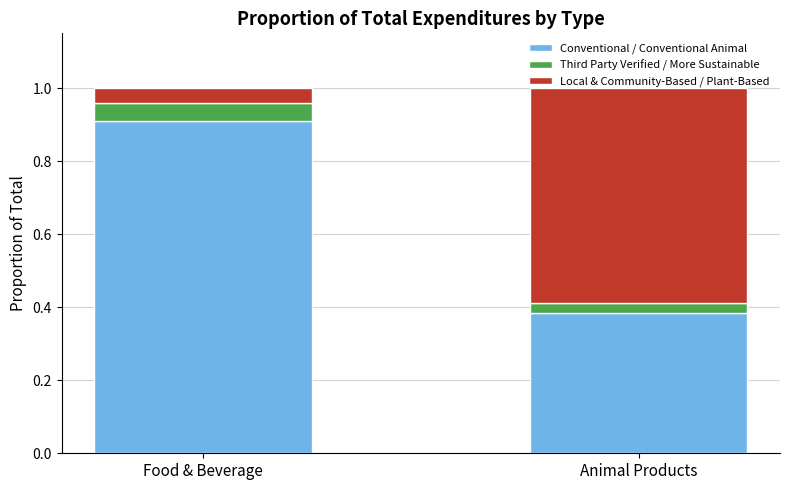

How many data points does each series have?

2